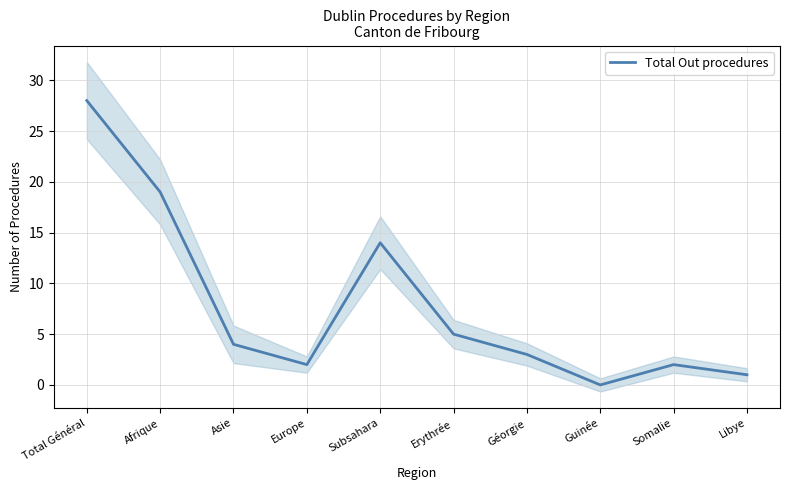

At which category does the data reach its first local valley?

Europe